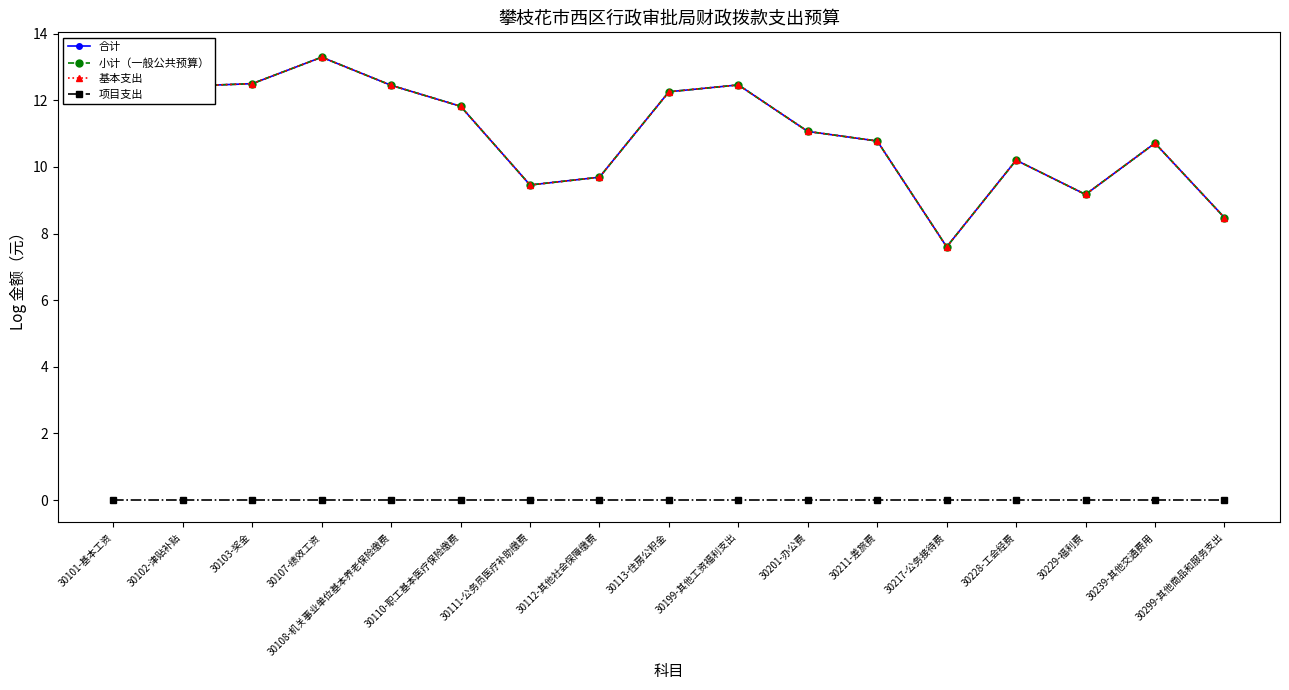

At which label is 合计 closest to 10?

30228-工会经费